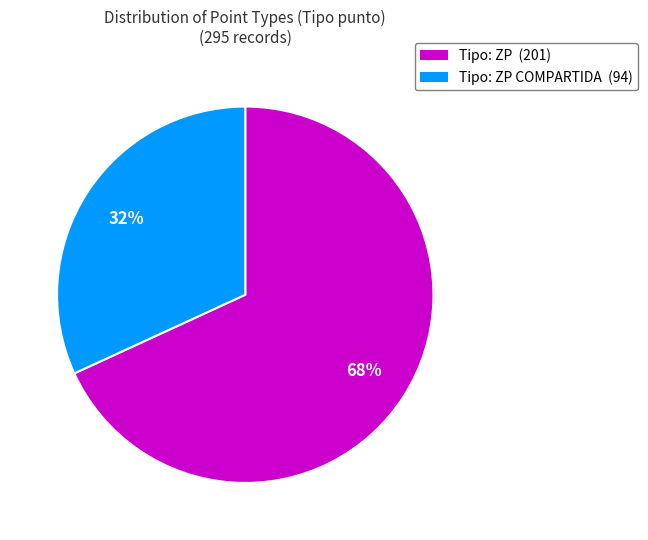

Is it true that Tipo: ZP (201) is 83% of the pie?

False